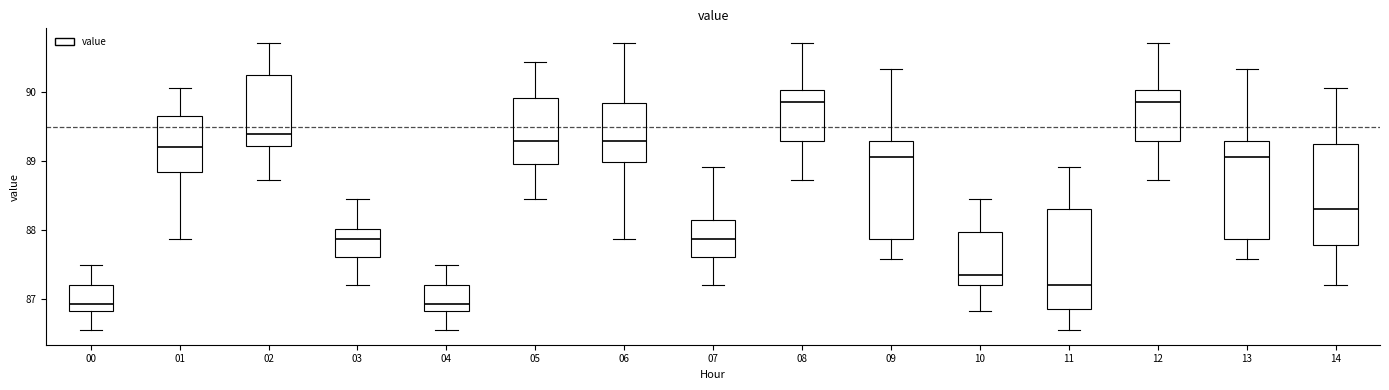

Where does the lower whisker of the box at x = 06 end on the y-axis? The values are not printed on the chart, so give them approximately, as read against the axis.

87.9